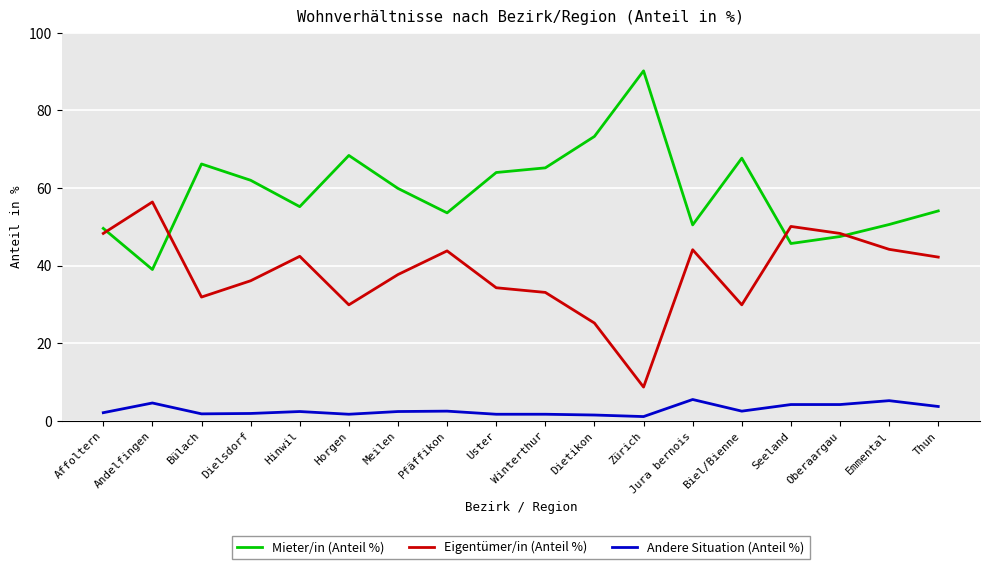

The value of Mieter/in (Anteil %) at Jura bernois is 28.7. True or false?

False